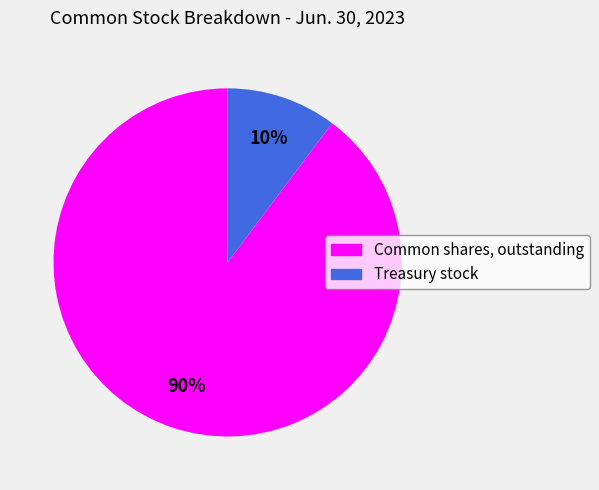

How many segments does this pie chart have?

2